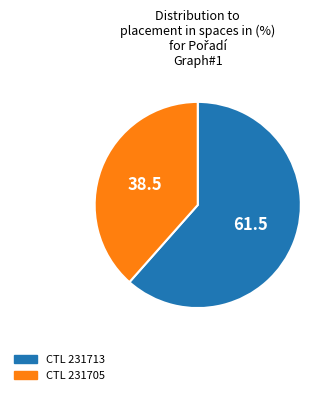

Which category has the smallest portion of the pie?

CTL 231705